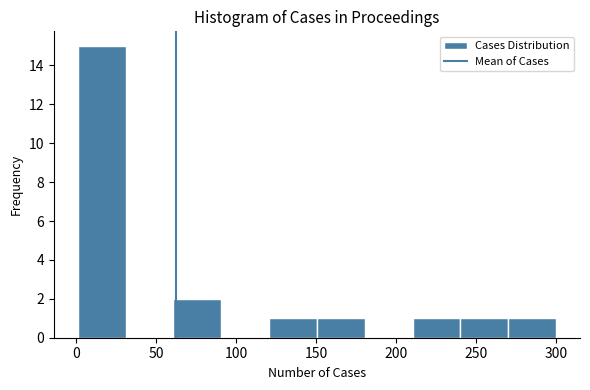

Reading left to right, transcribe this chart: for each bar, give the range it covers on the x-axis and its height. Neither the bar edges nor the heights are printed on the chart, so give them approximately, as read against the axes.

0 to 30: 15
30 to 60: 0
60 to 90: 2
90 to 120: 0
120 to 150: 1
150 to 180: 1
180 to 210: 0
210 to 240: 1
240 to 270: 1
270 to 300: 1